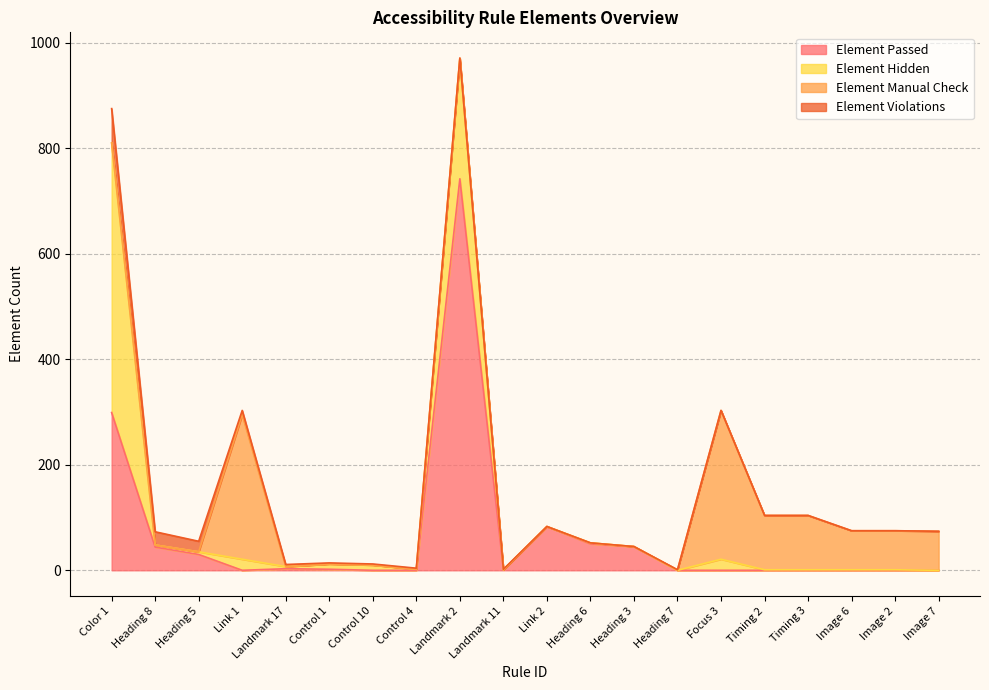

Which series has the largest range (max minus min)?

Element Passed